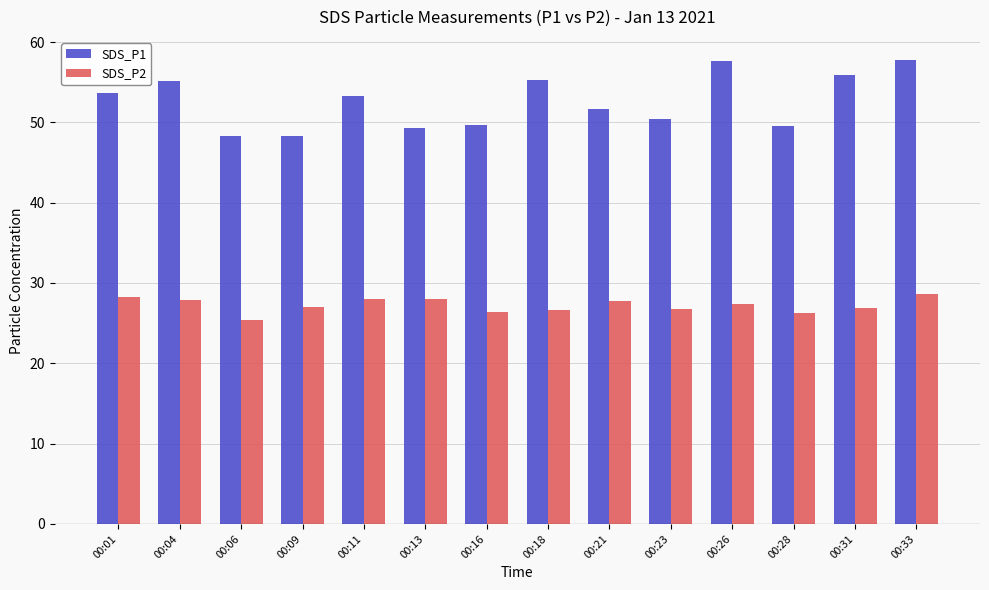

Read the SDS_P2 value at 00:21.

27.8